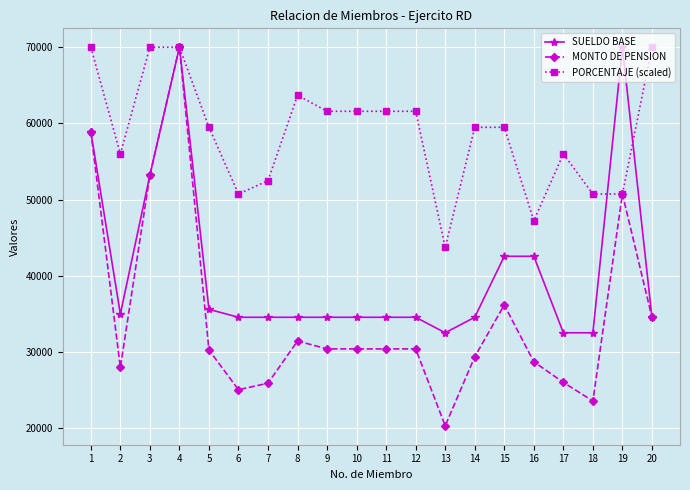

The value of MONTO DE PENSION at 20 is 34575.8. True or false?

True